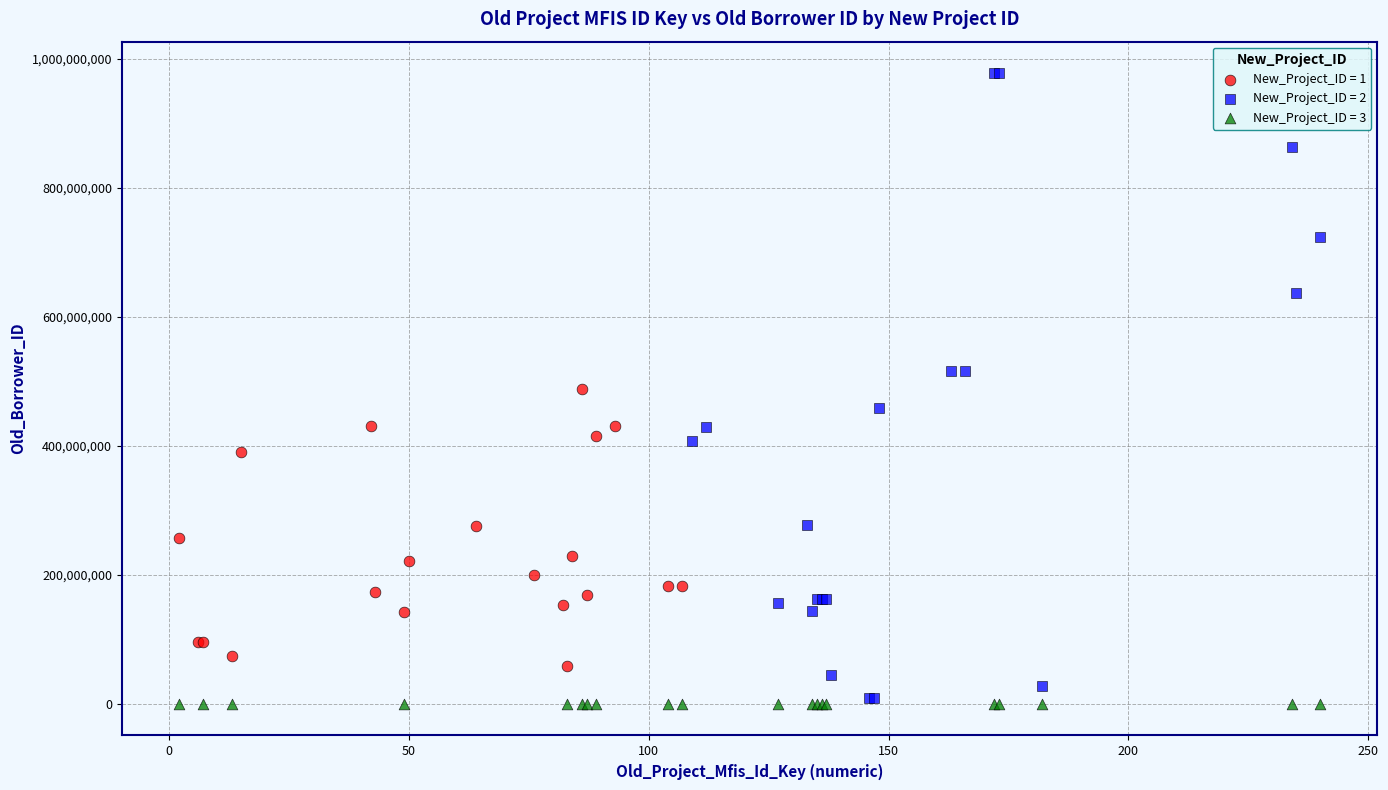

Which series has the widest spread of Y values?

New_Project_ID = 2